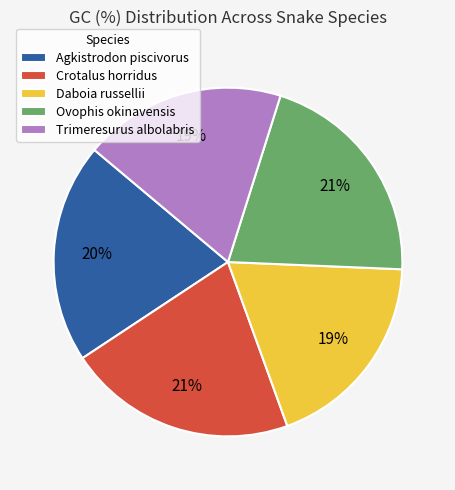

Count the number of slices in the pie.

5